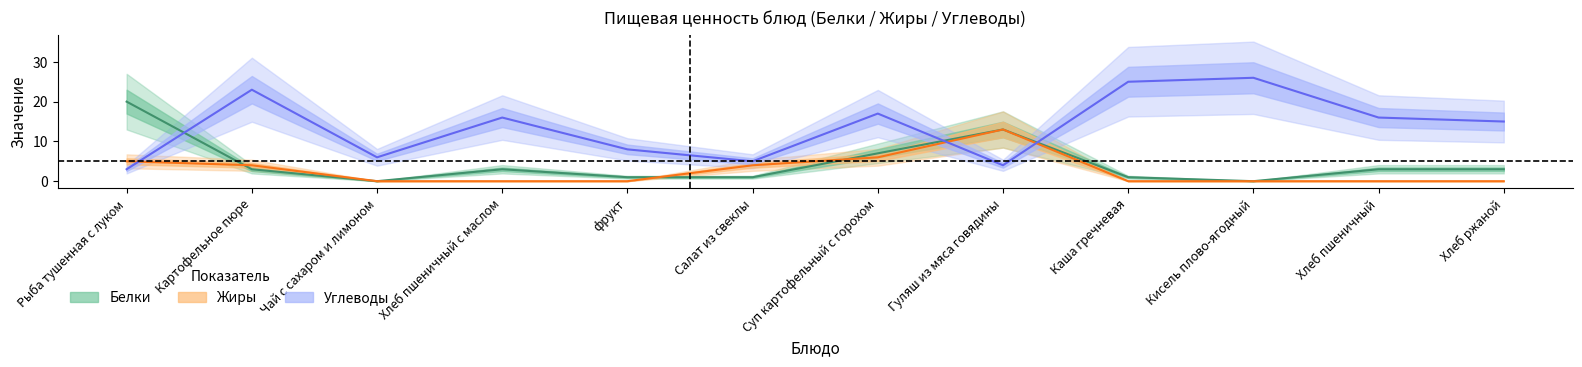

At which label does Углеводы first exceed 16?

Картофельное пюре